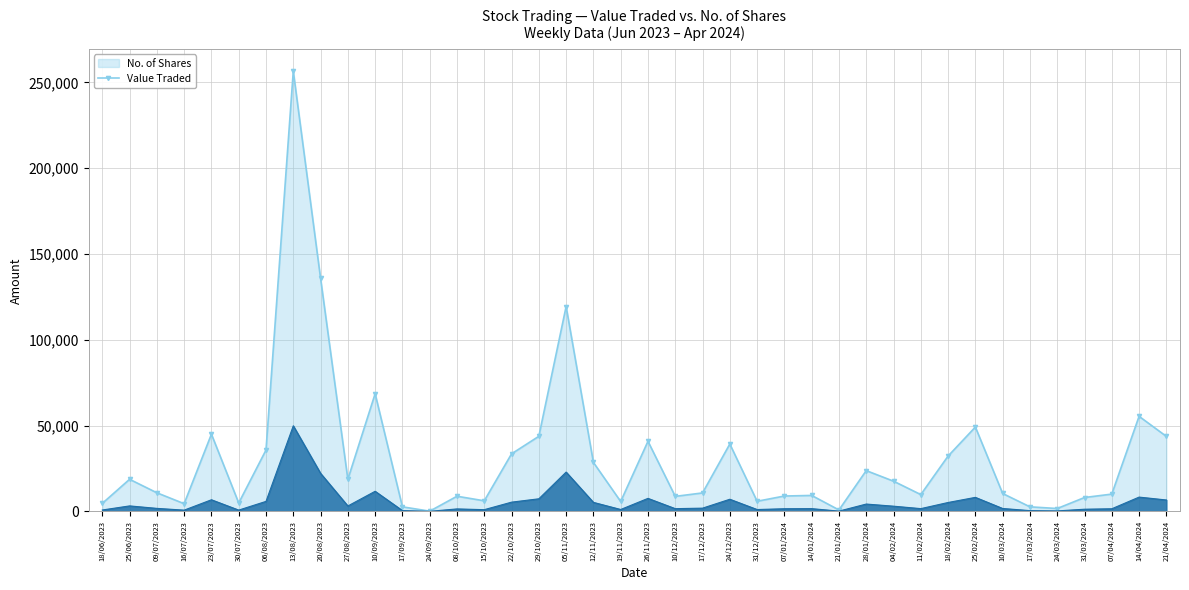

At which label is No. of Shares closest to 128303?

20/08/2023